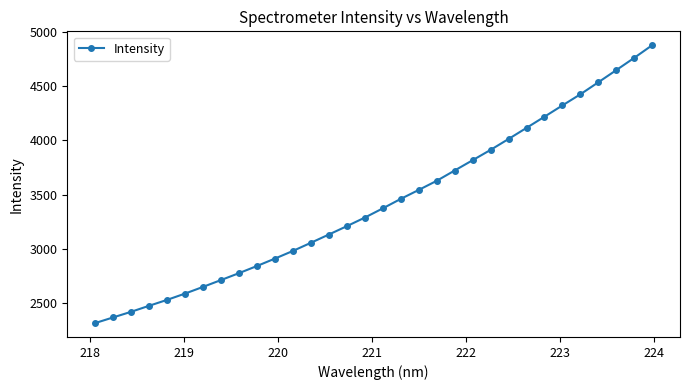

What is the sum of all values?

109611.6